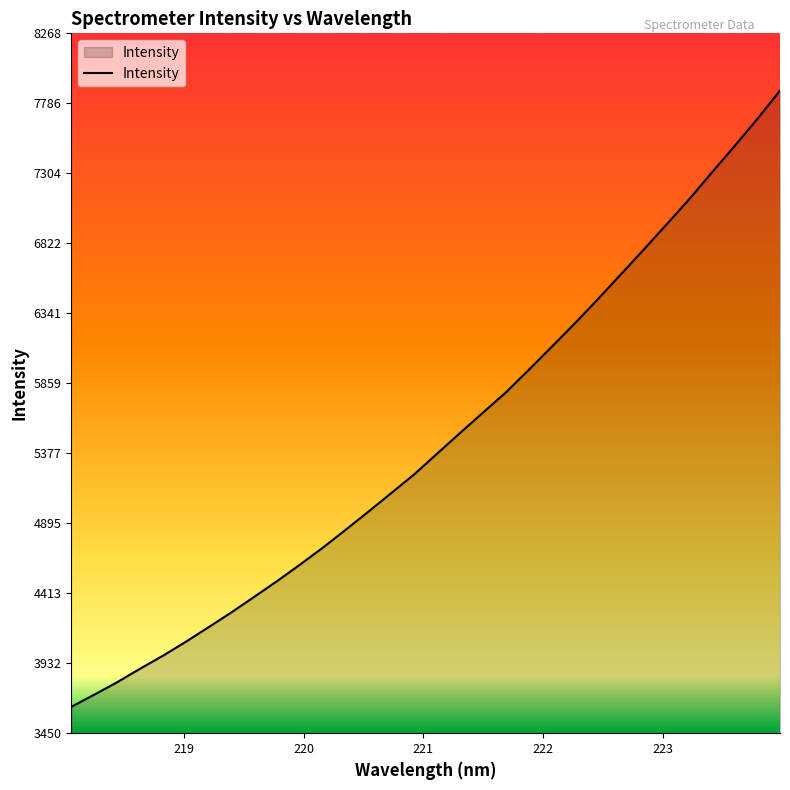

What is the minimum value shown in the chart?

3631.5